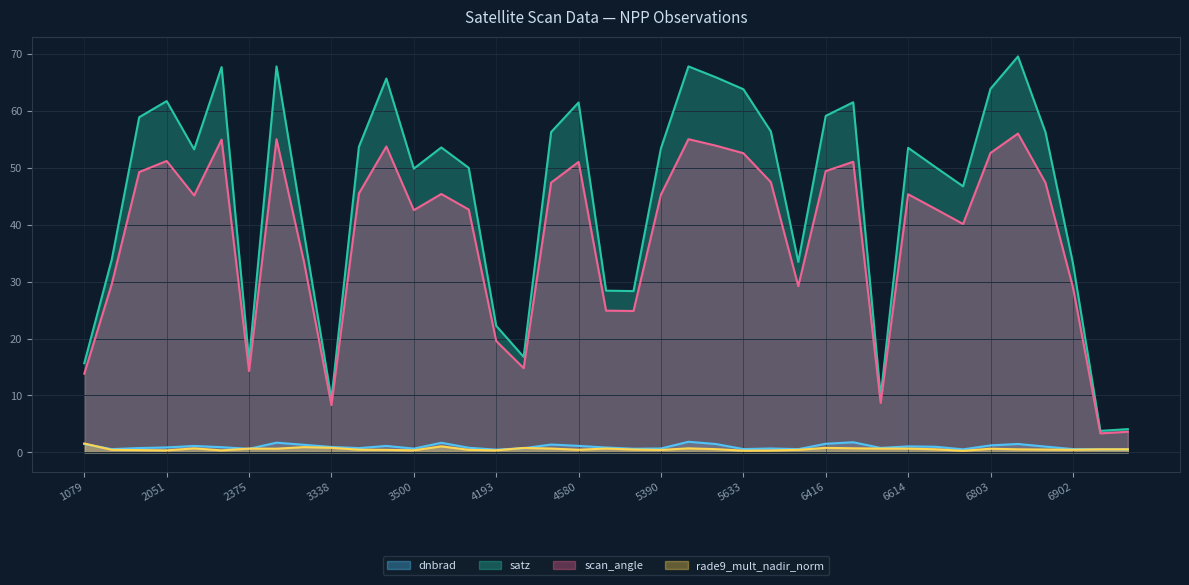

What is the spread (max minus min) of values at 1988?

58.5